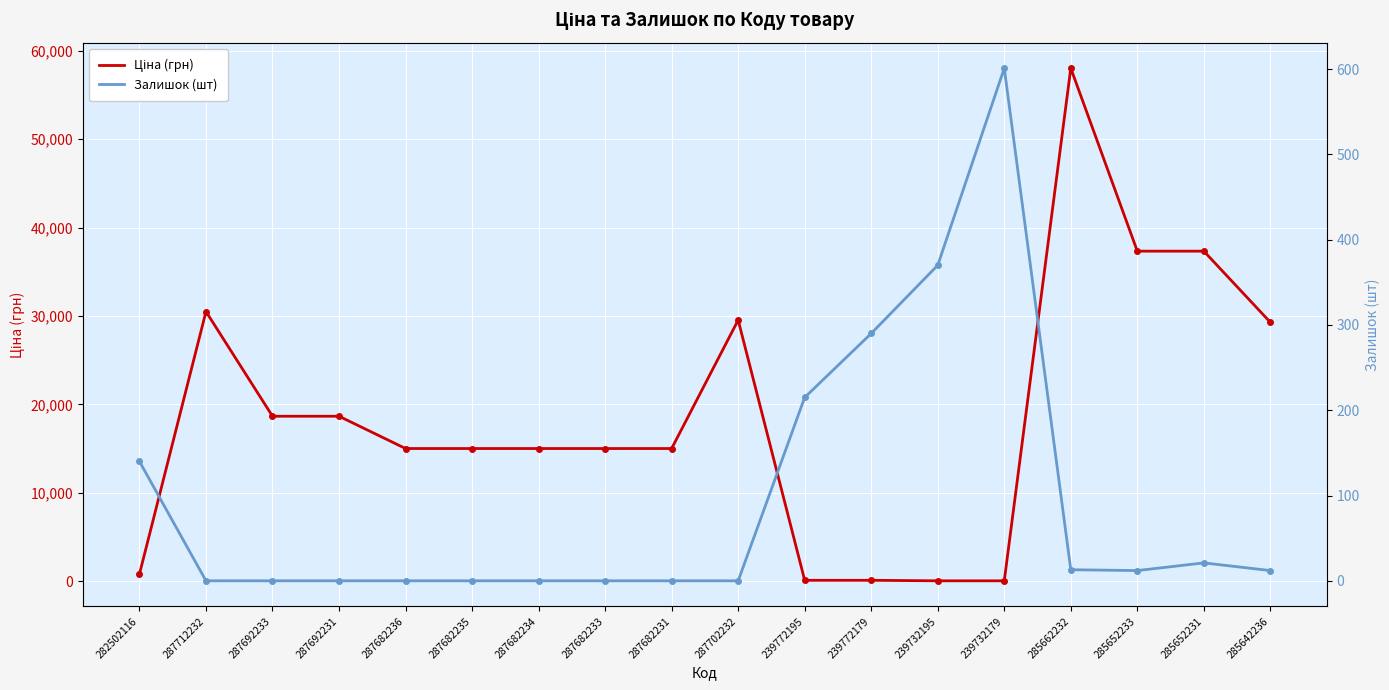

Where is Залишок (шт) nearest to the value 300?

239772179